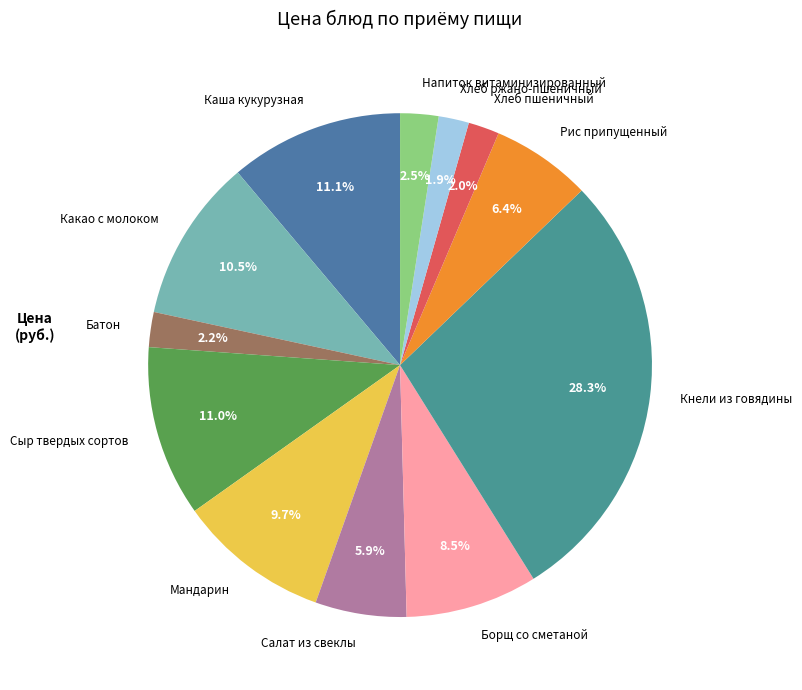

Combined, do Хлеб пшеничный and Кнели из говядины account for over 50%?

No